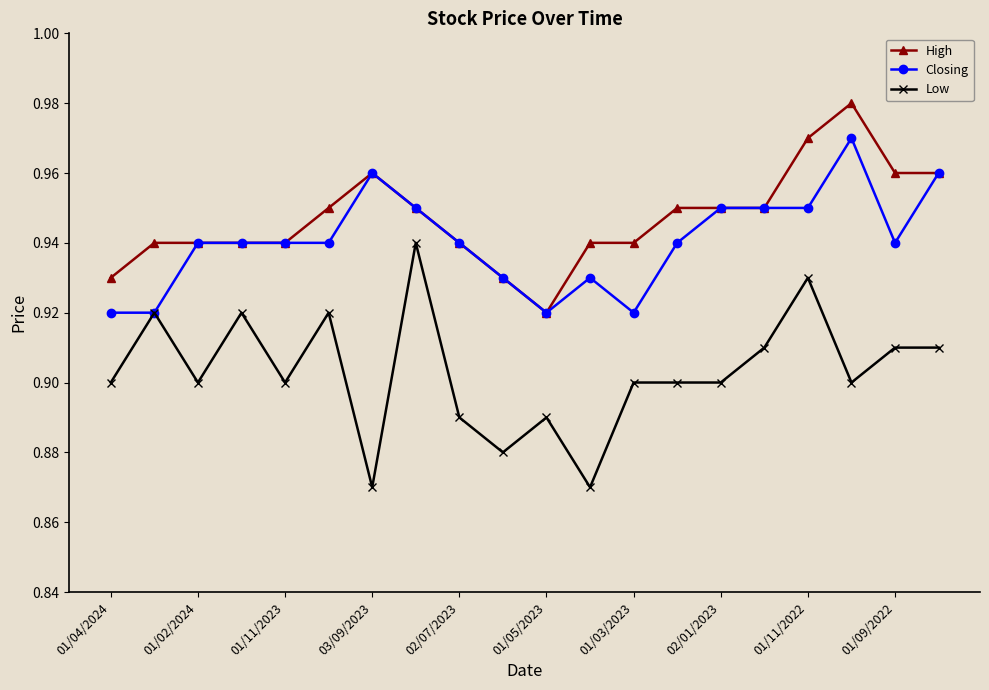

Which series has the largest total across all categories?

High